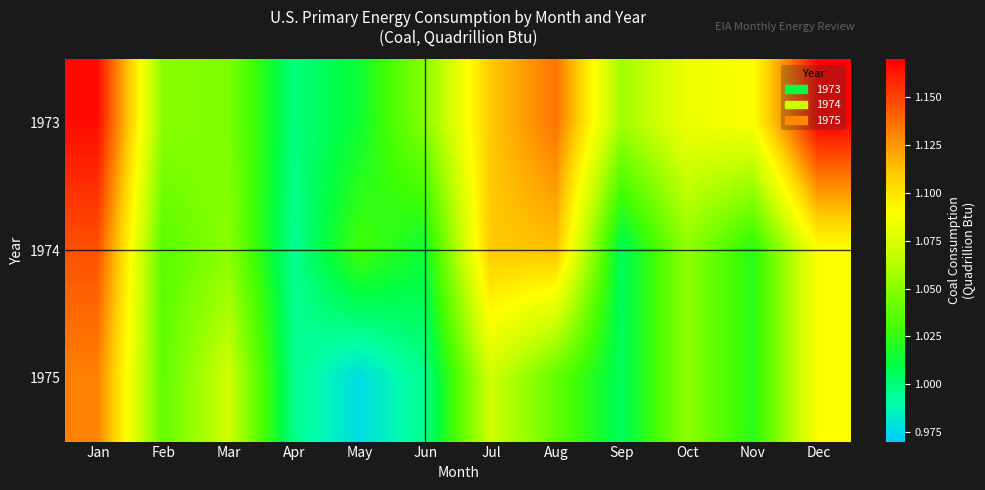

The 1973 series shows 0.5 at Jan. True or false?

False